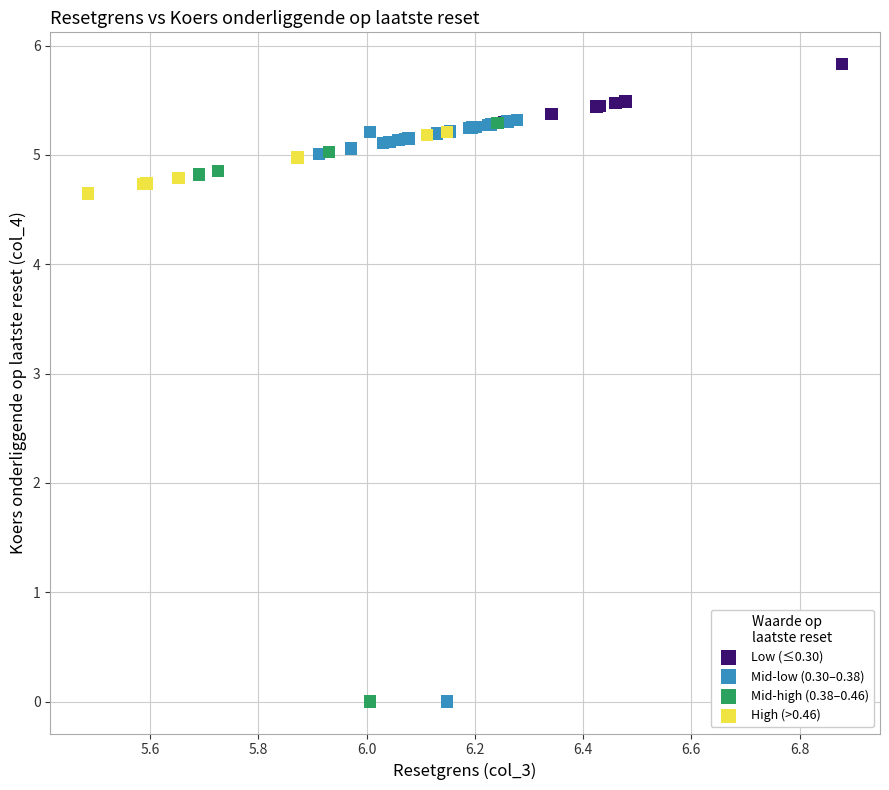

What are all the series names shown in the legend?

Low (≤0.30), Mid-low (0.30–0.38), Mid-high (0.38–0.46), High (>0.46)